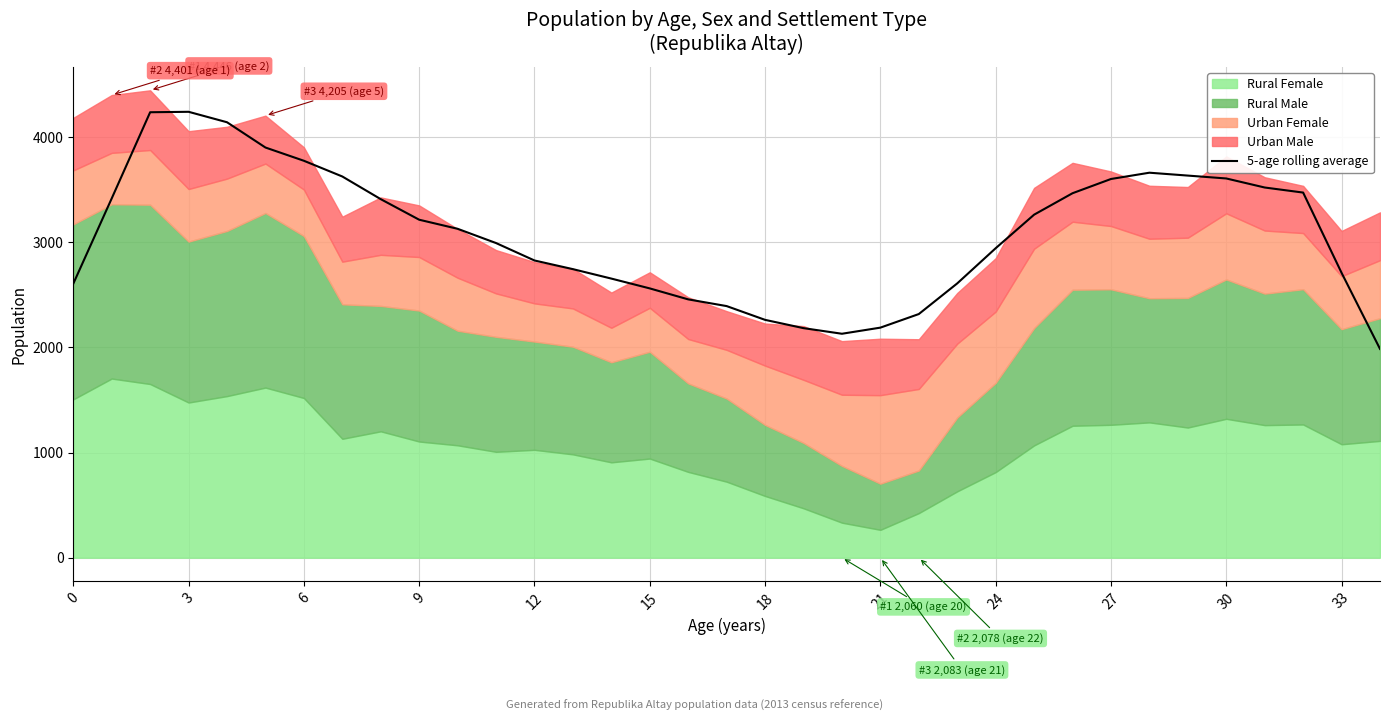

What is the highest value of the 5-age rolling average series?

4241.6